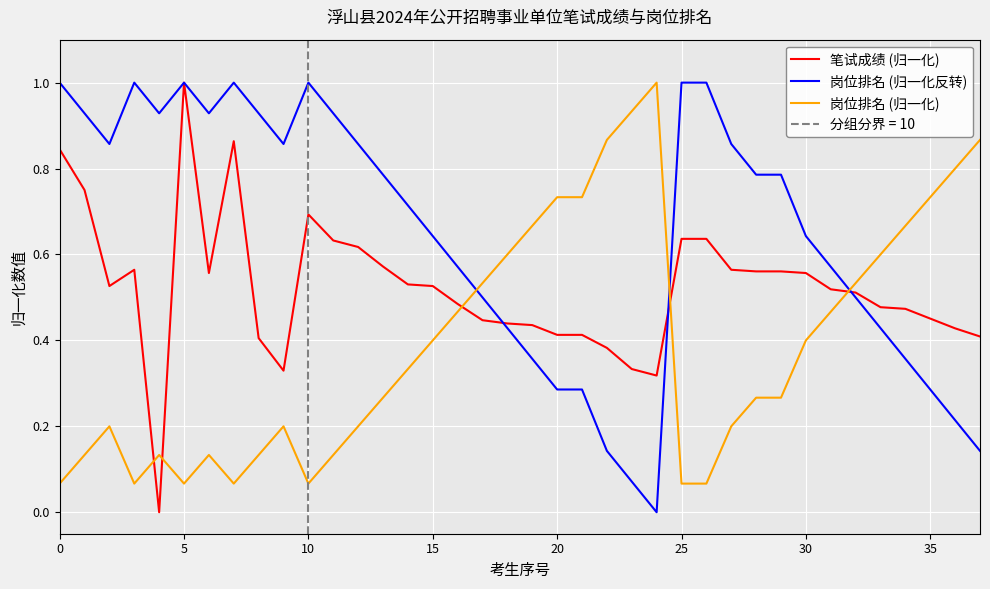

What is the sum of all 岗位排名 (归一化) values?

15.1